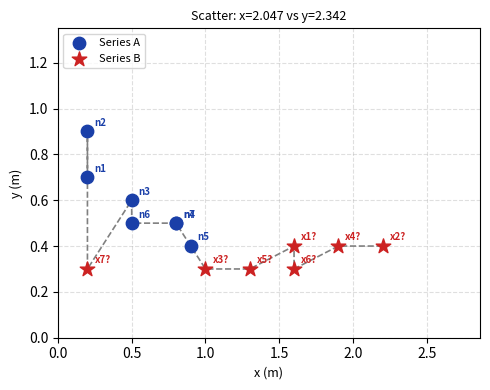

Which series contains the lowest Y value?

Series B